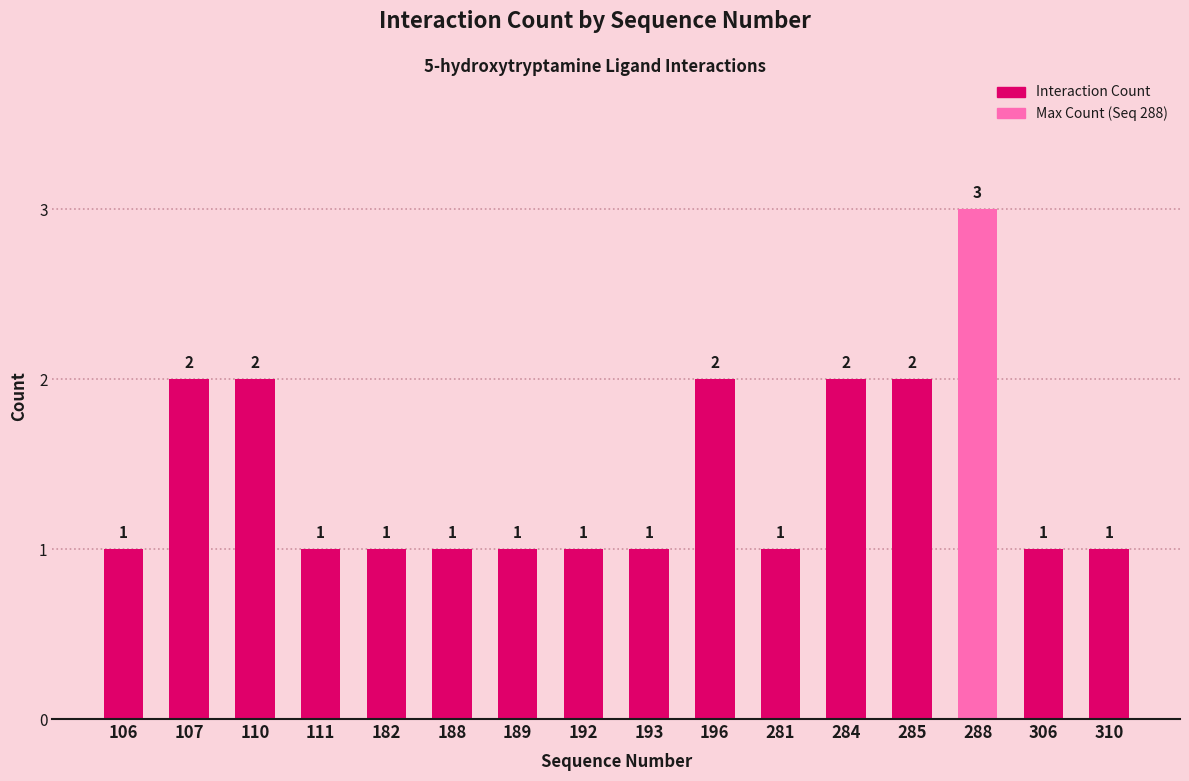

Reading left to right, list all the values displayed in this chart.

1	2	2	1	1	1	1	1	1	2	1	2	2	3	1	1